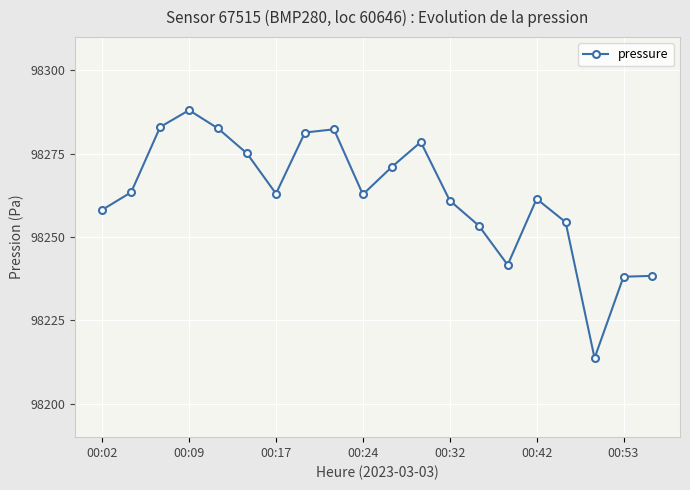

True or false: there are more than 1 points higher than both neighbors.

True